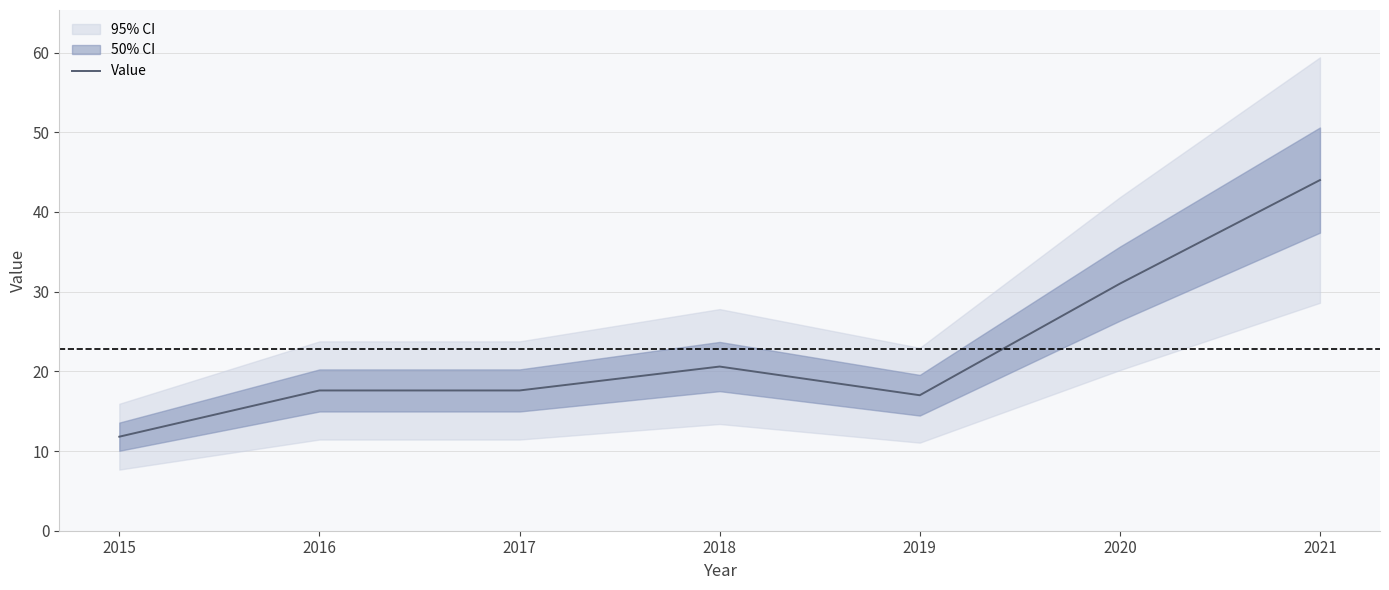

Where is the data nearest to the value 27?

2020